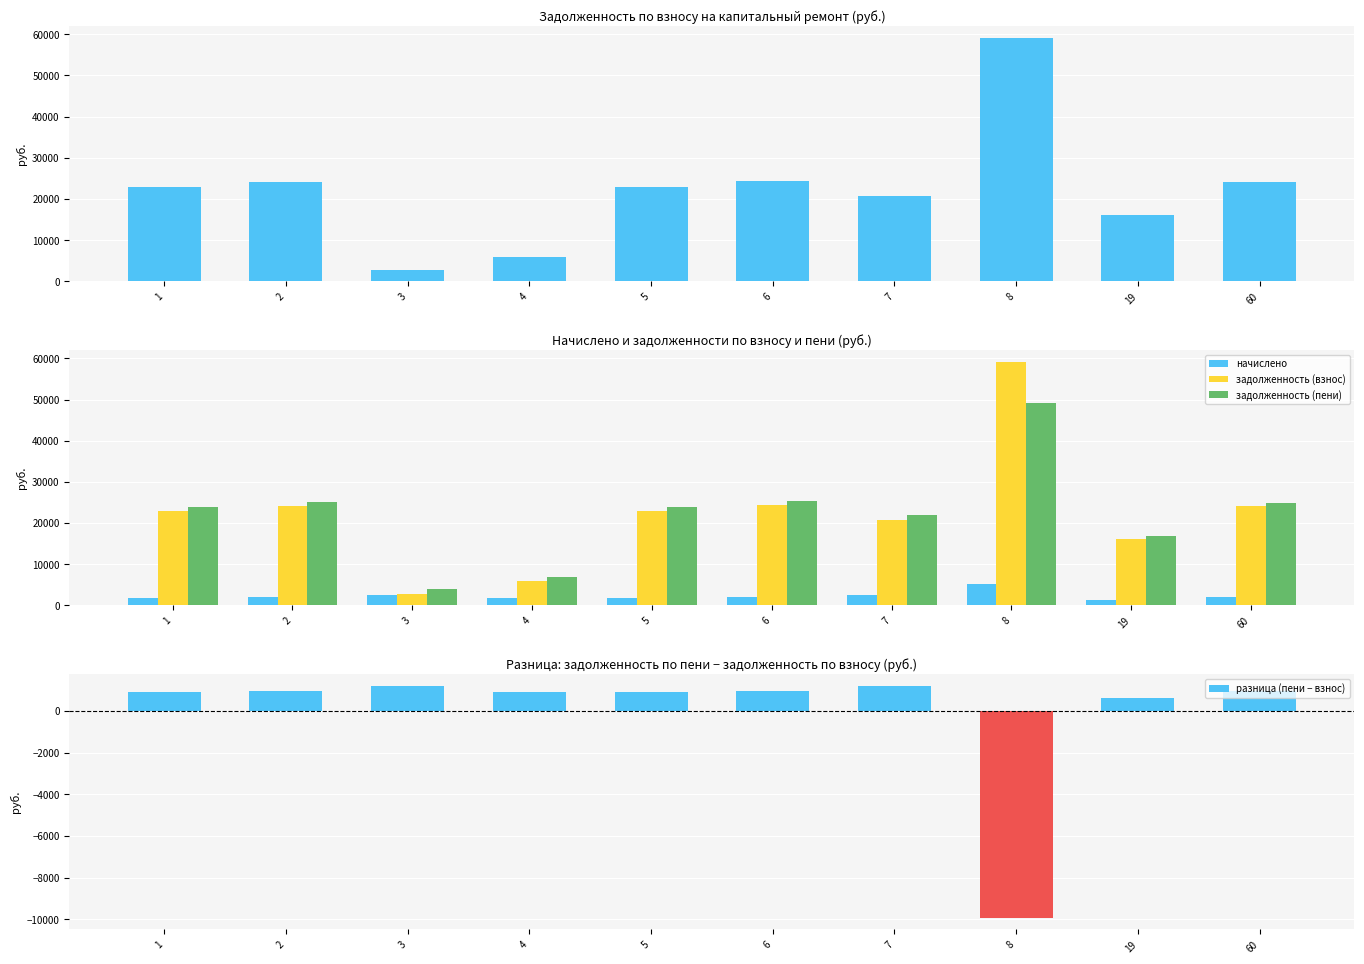

Are the bars horizontal?

No